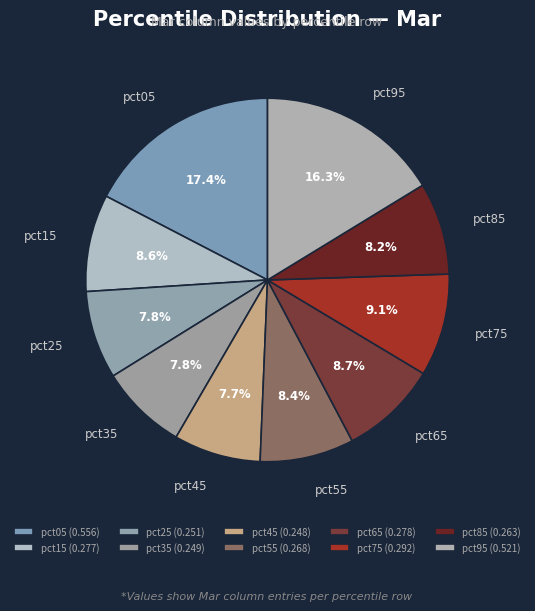

How much of the chart is everything except pct05?

82.6%